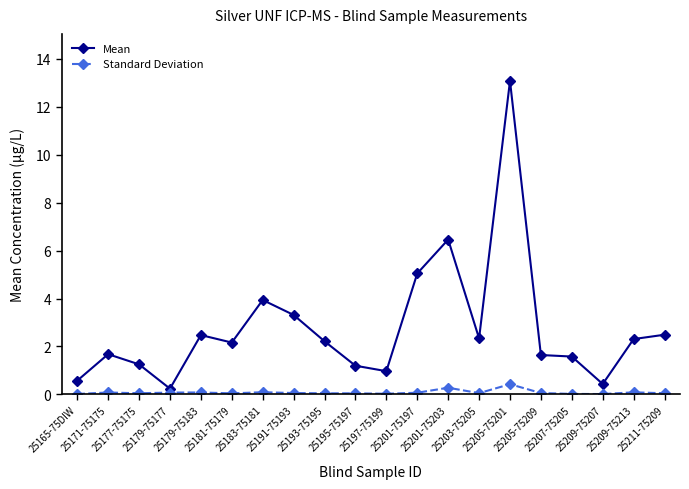

Is it true that Mean equals 13.1 at 25205-75201?

True